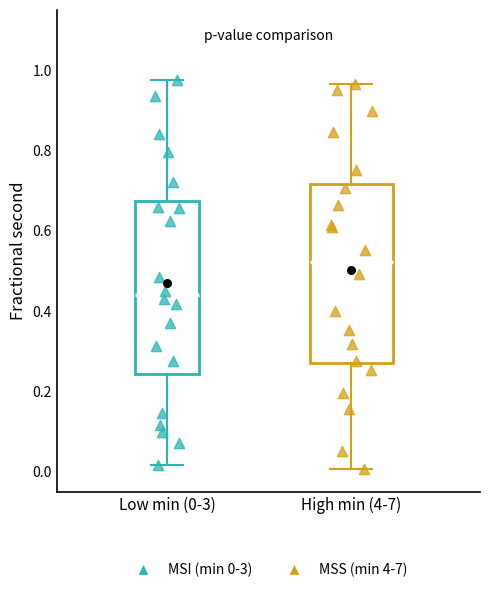

Reading left to right, transcribe this box plot: for each box, give where its median line is, the range the box spans, and where its two whiskers end, as read against the y-axis. The values are not printed on the chart, so give them approximately, as read against the axis.

Low min (0-3): median 0.44, box 0.24 to 0.68, whiskers 0.02 to 0.98
High min (4-7): median 0.52, box 0.26 to 0.72, whiskers 0.00 to 0.96